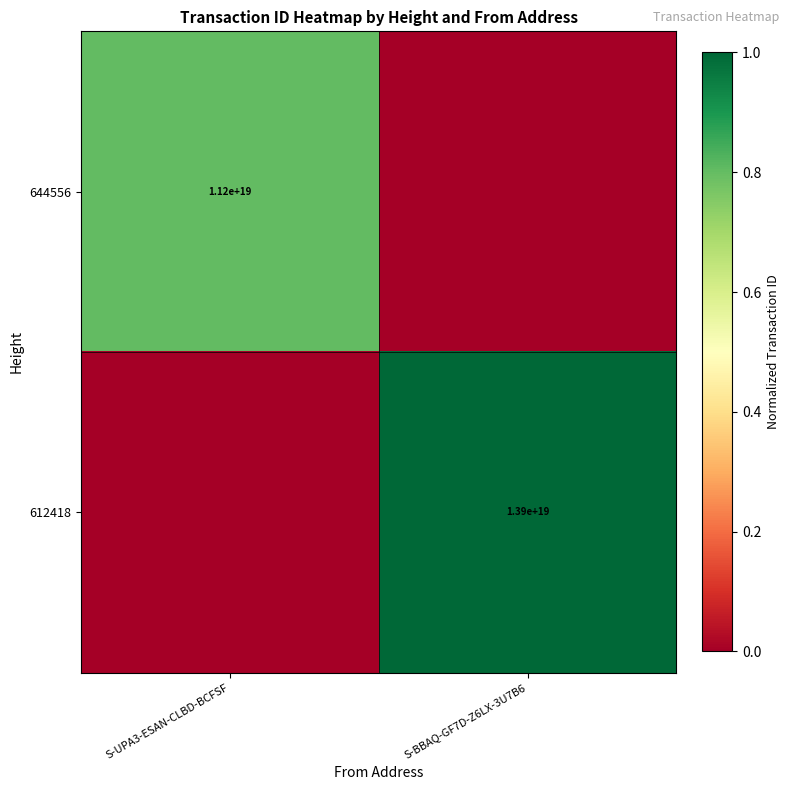

True or false: 612418 has a value of 21396958033258385408 at S-BBAQ-GF7D-Z6LX-3U7B6.

False